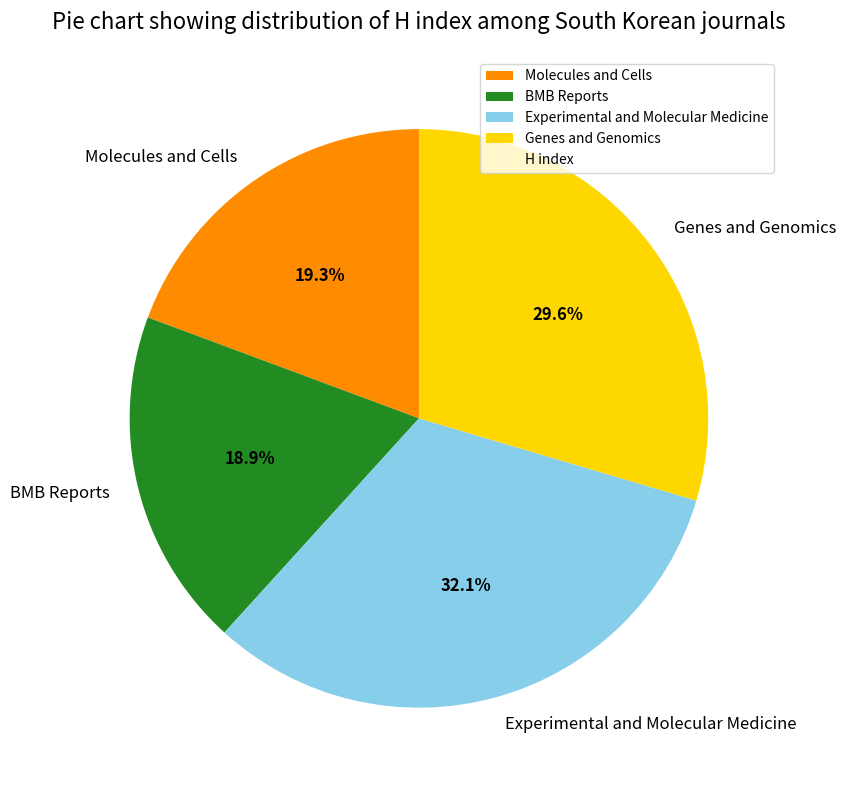

To the nearest percent, what is the average slice percentage?

25%